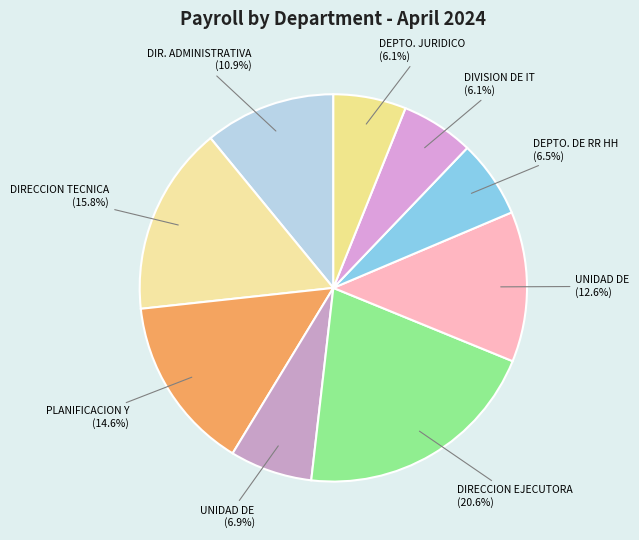

How many segments does this pie chart have?

9